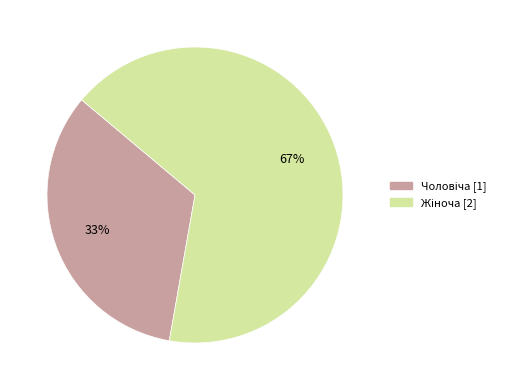

How many slices are in this pie chart?

2